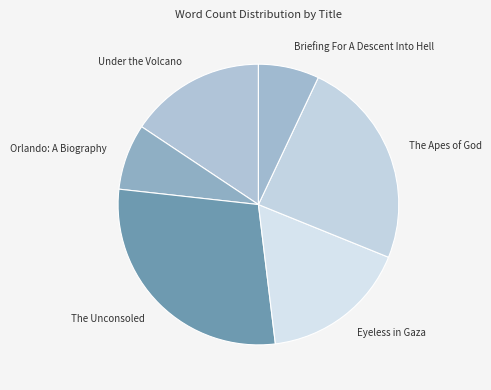

How many segments does this pie chart have?

6